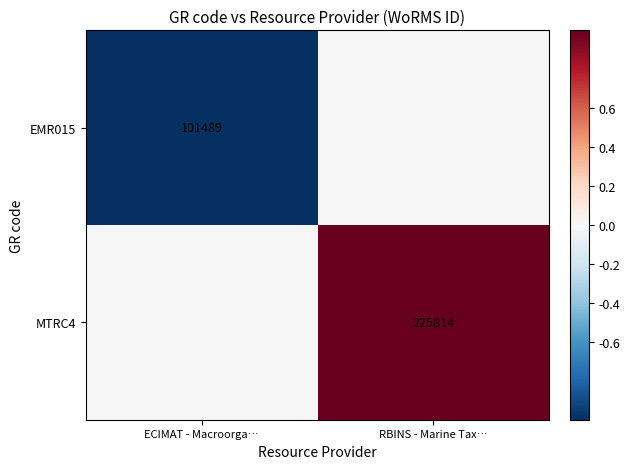

Is it true that MTRC4 equals 108469 at RBINS - Marine Tax…?

False